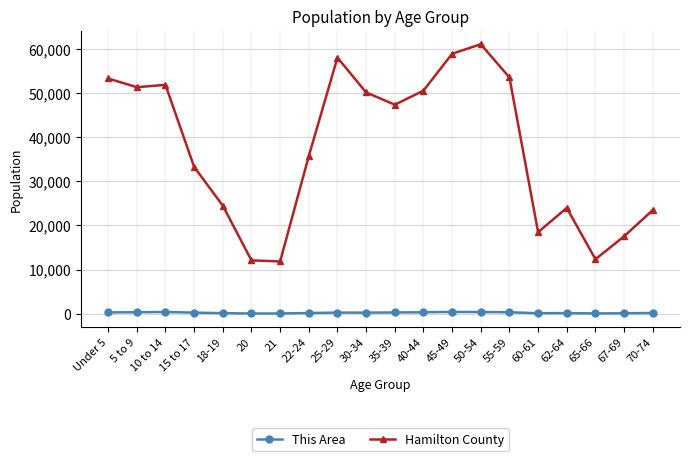

What is the difference between the This Area values at 30-34 and 20?

193